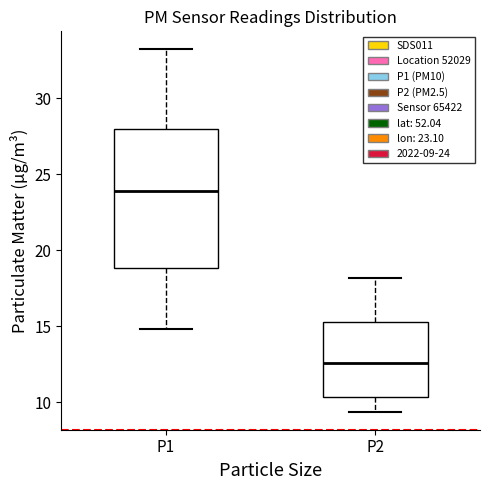

Comparing the boxes themselves (not the whiskers), which one is the tallest?

P1